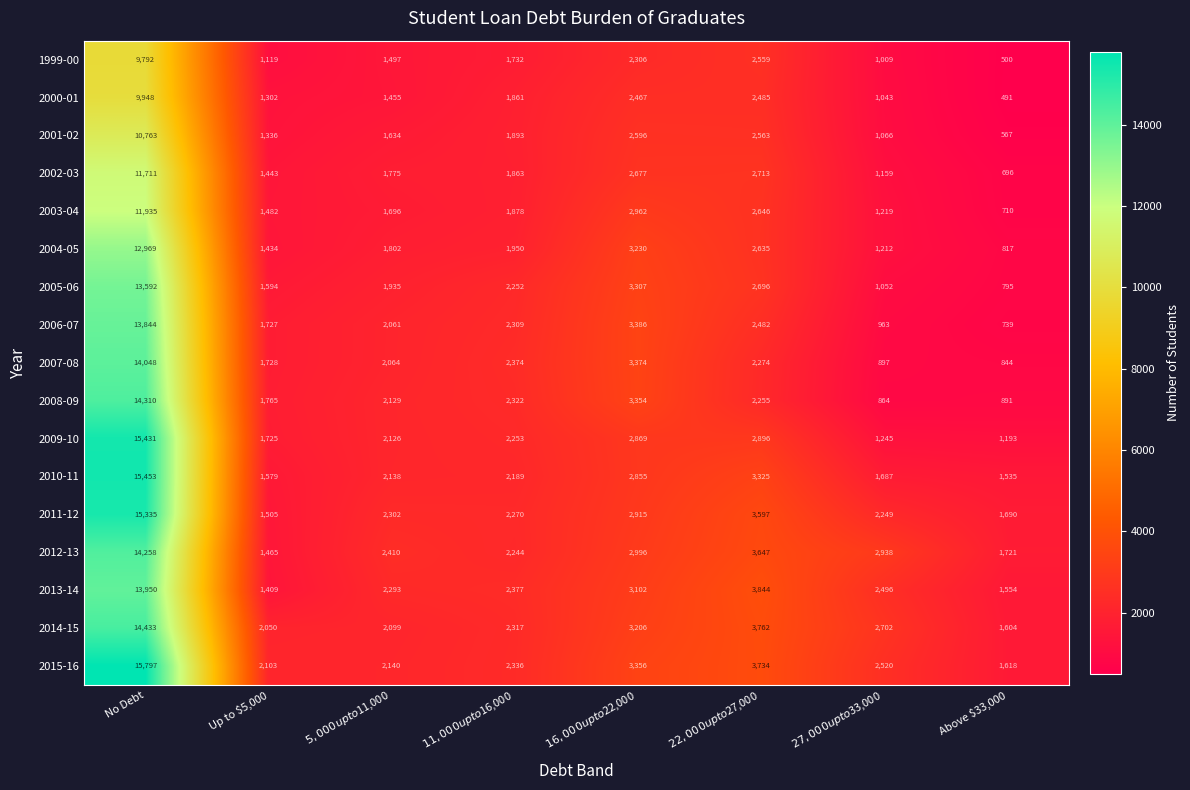

Is it true that 2013-14 equals 1409 at Up to $5,000?

True